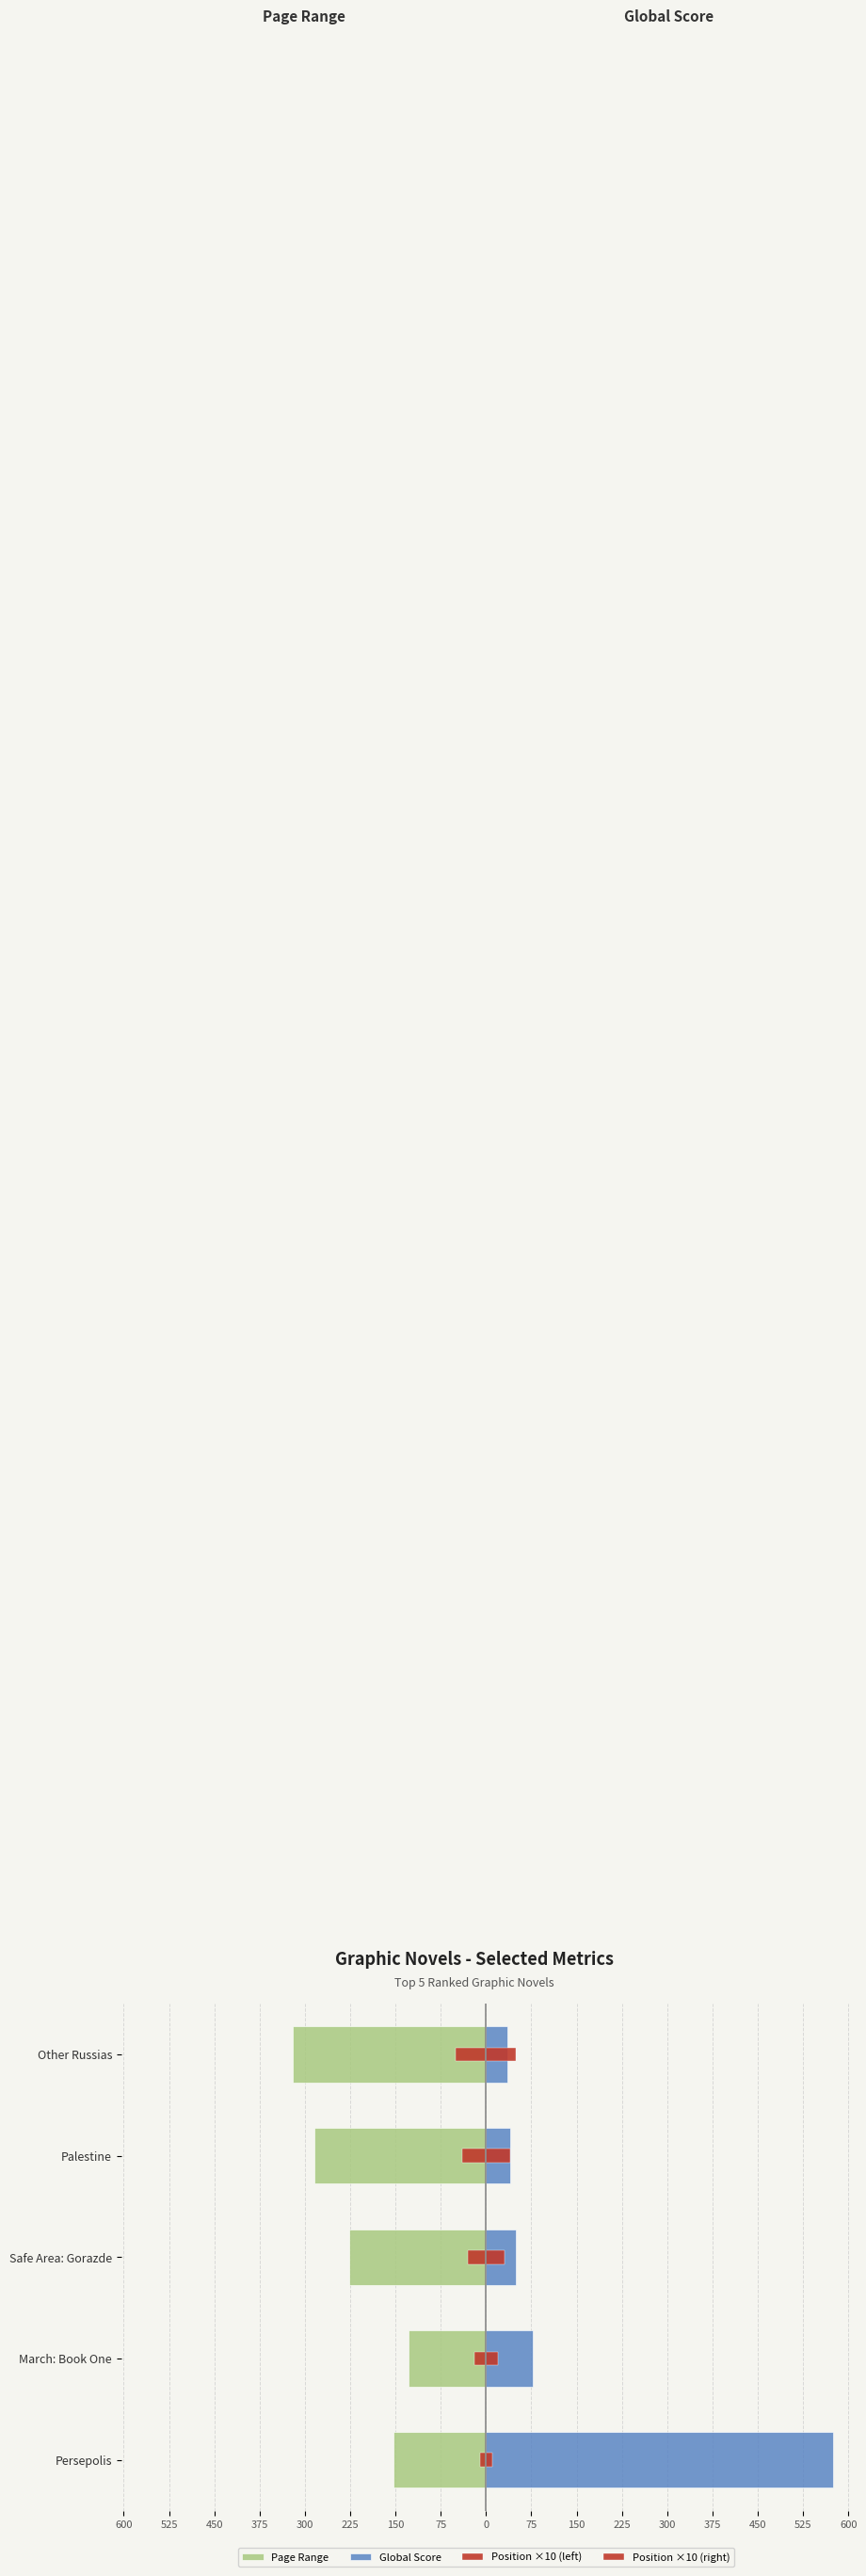

Are the bars grouped side by side (vs. stacked)?

Yes